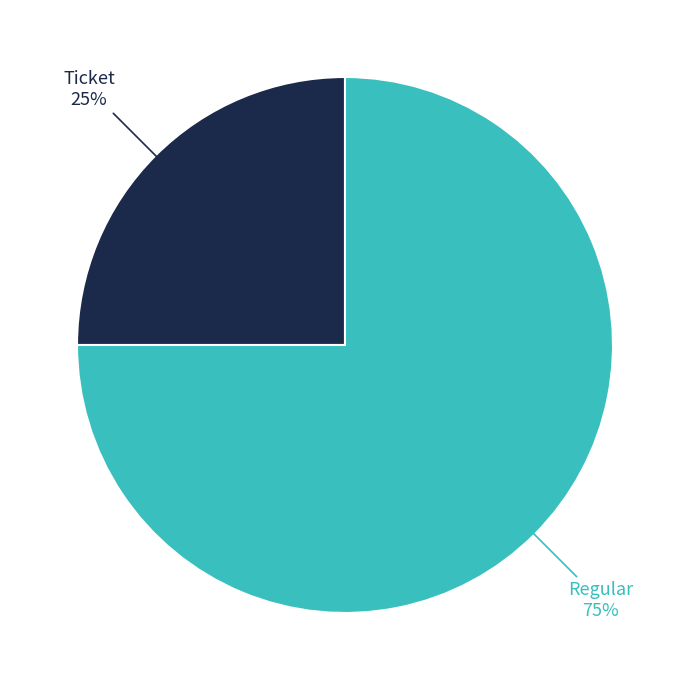

To the nearest percent, what is the average slice percentage?

50%